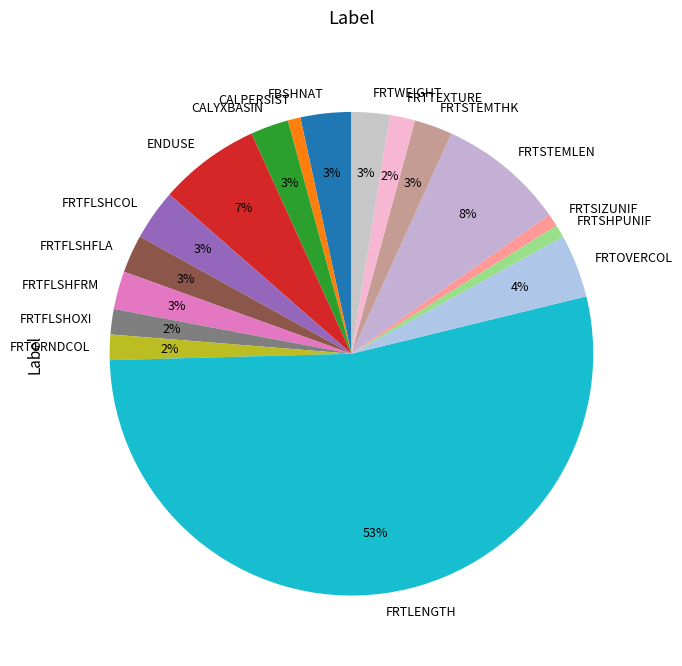

Is it true that CALPERSIST is 1% of the pie?

True